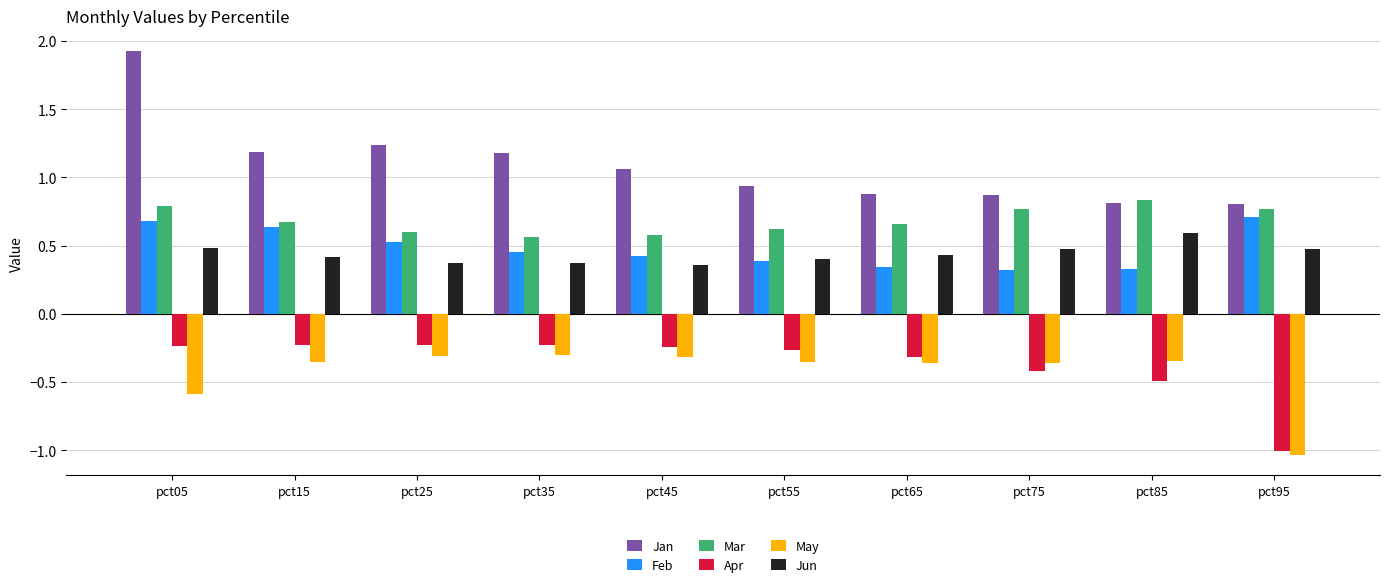

What is the total value across all series at pct15?

2.3